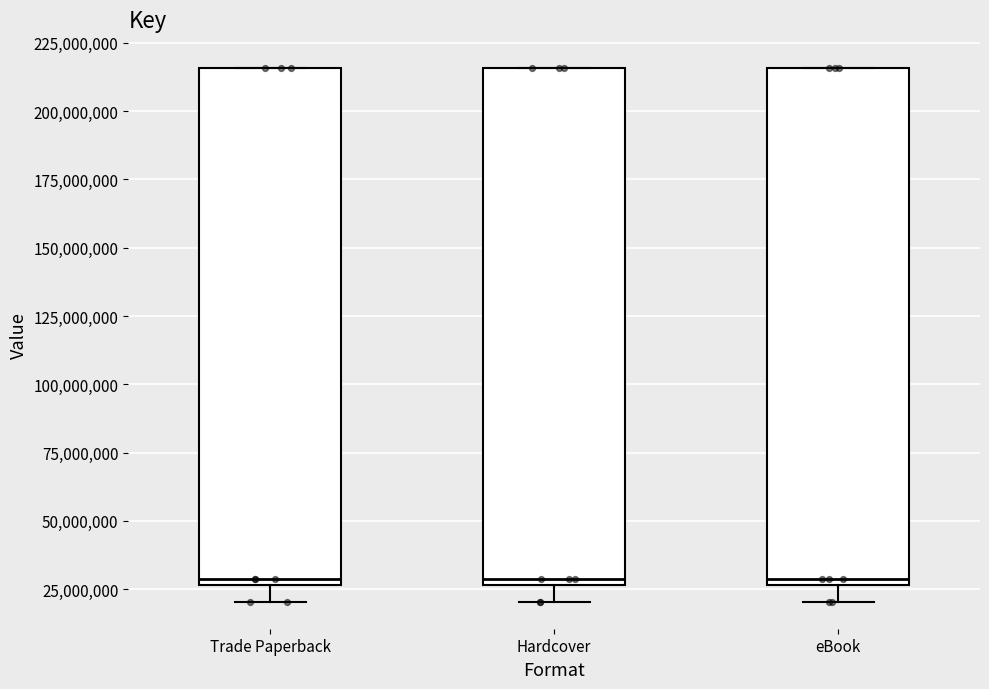

Reading left to right, transcribe this box plot: for each box, give where its median line is, the range the box spans, and where its two whiskers end, as read against the y-axis. The values are not printed on the chart, so give them approximately, as read against the axis.

Trade Paperback: median 30000000, box 25000000 to 215000000, whiskers 20000000 to 215000000
Hardcover: median 30000000, box 25000000 to 215000000, whiskers 20000000 to 215000000
eBook: median 30000000, box 25000000 to 215000000, whiskers 20000000 to 215000000